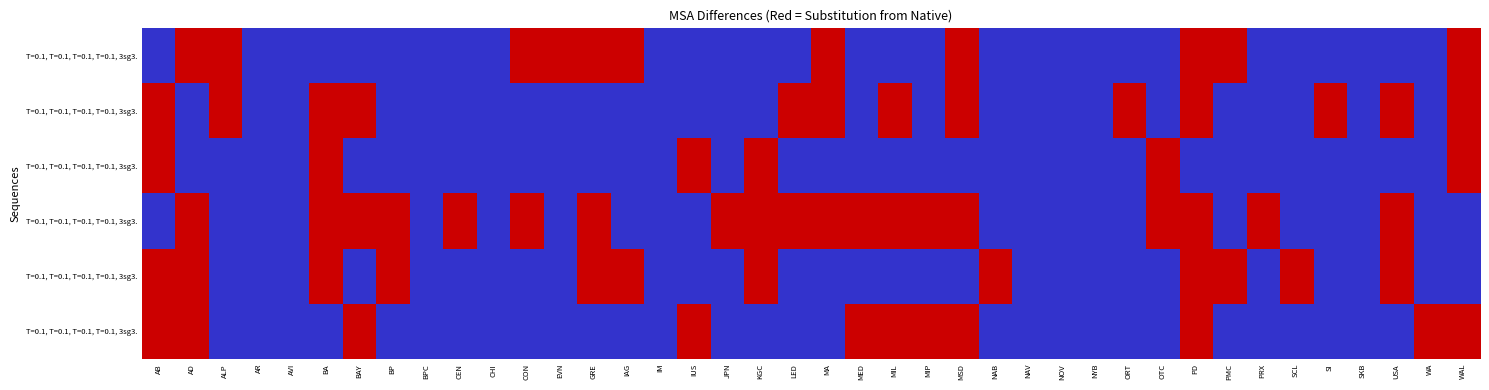

At which category does the chart reach its peak across all series?

AD